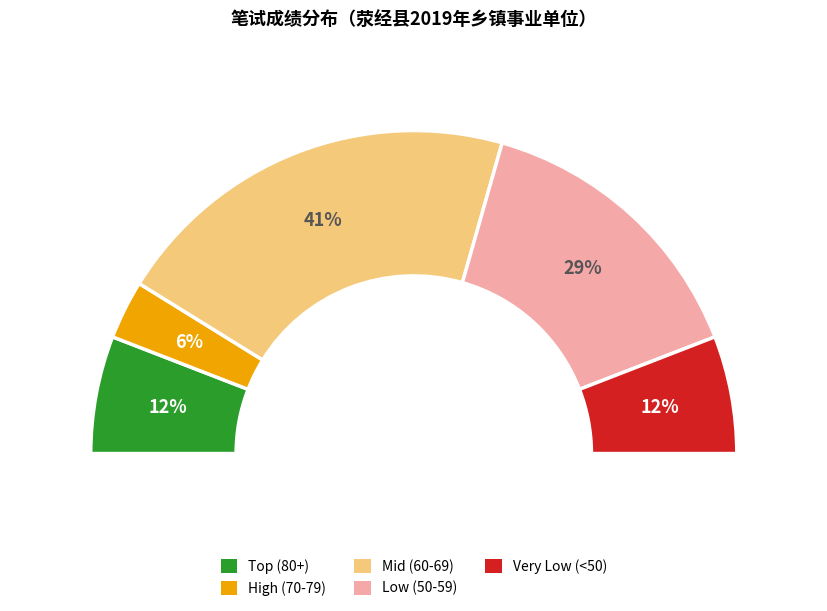

Does 20190605 account for over 50% of the chart?

No